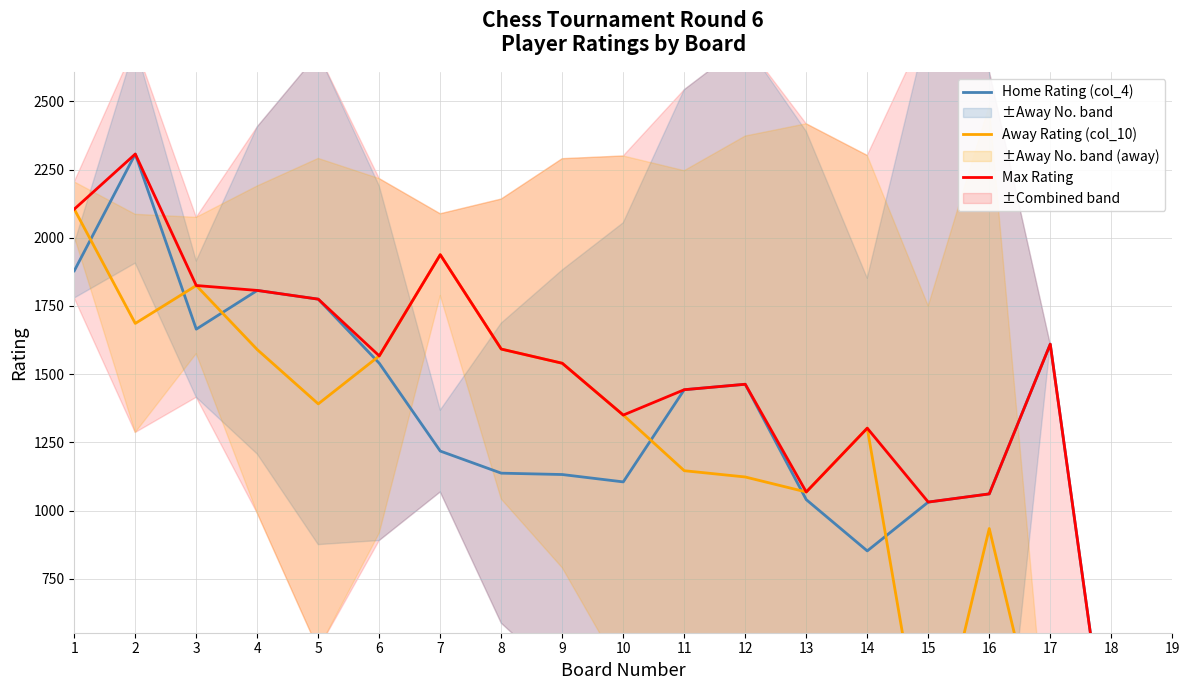

Which series has the widest spread of values?

Home Rating (col_4)